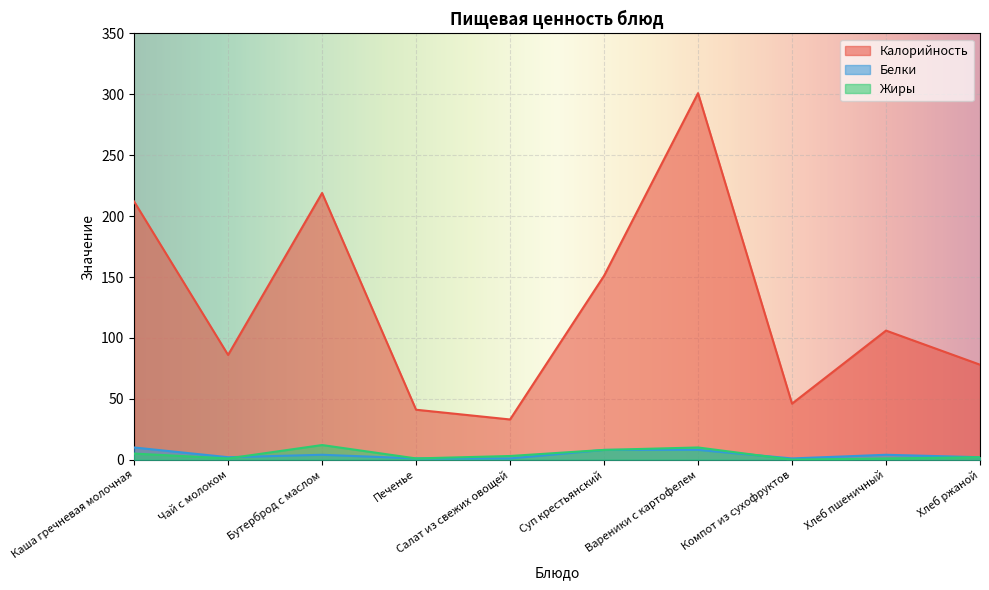

What position from the left is Салат из свежих овощей?

5